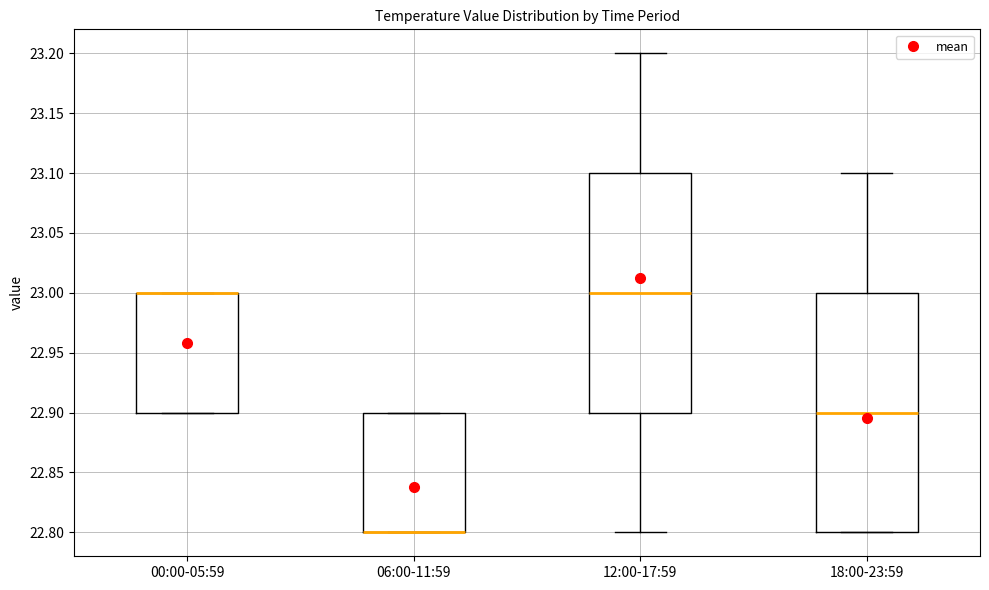

Reading left to right, transcribe this box plot: for each box, give where its median line is, the range the box spans, and where its two whiskers end, as read against the y-axis. The values are not printed on the chart, so give them approximately, as read against the axis.

00:00-05:59: median 23.0 (drawn on the box's upper edge), box 22.9 to 23.0, whiskers 22.9 to 23.0
06:00-11:59: median 22.8 (drawn on the box's lower edge), box 22.8 to 22.9, whiskers 22.8 to 22.9
12:00-17:59: median 23.0, box 22.9 to 23.1, whiskers 22.8 to 23.2
18:00-23:59: median 22.9, box 22.8 to 23.0, whiskers 22.8 to 23.1